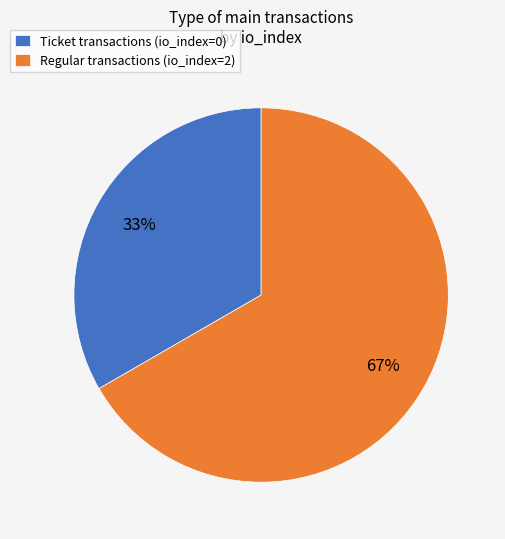

What is the ratio of the value at Ticket transactions (io_index=0) to the value at Regular transactions (io_index=2)?

0.5